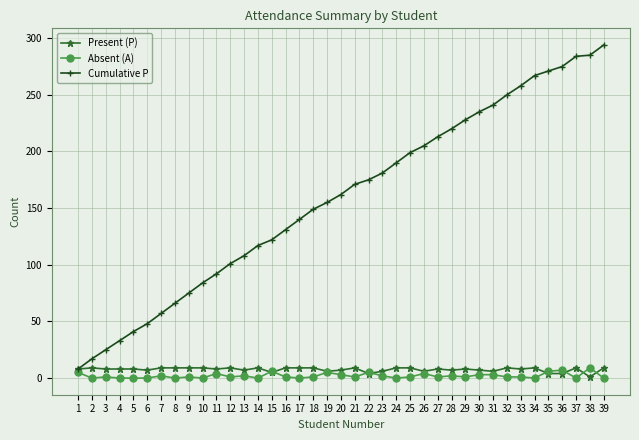

At which category is the sum across all series the highest?

39